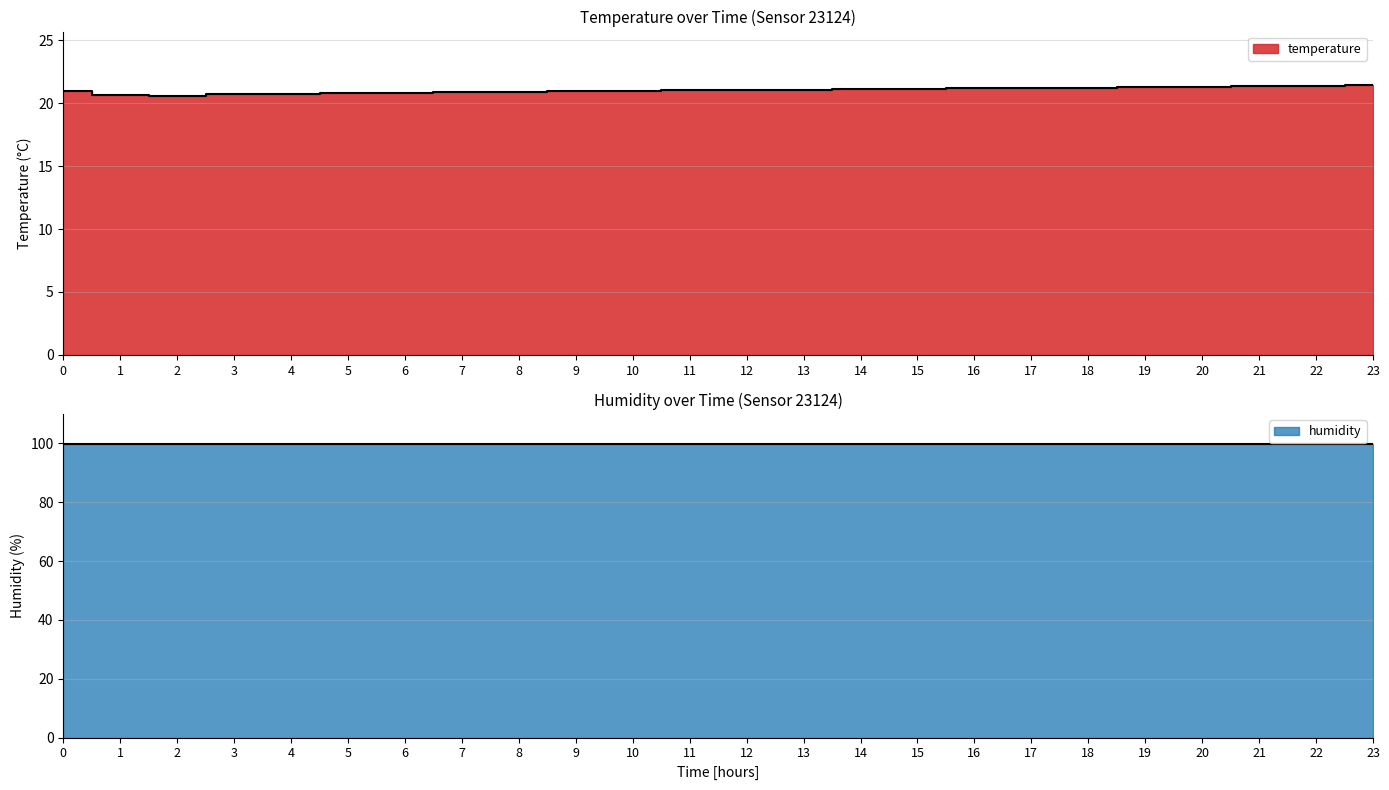

What is the difference between the values at 8 and 22?

0.5